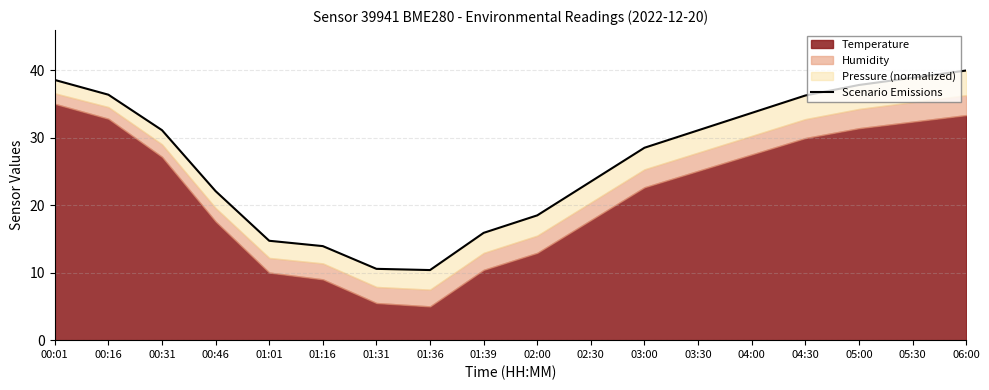

What is the approximate value at 02:30?

23.5